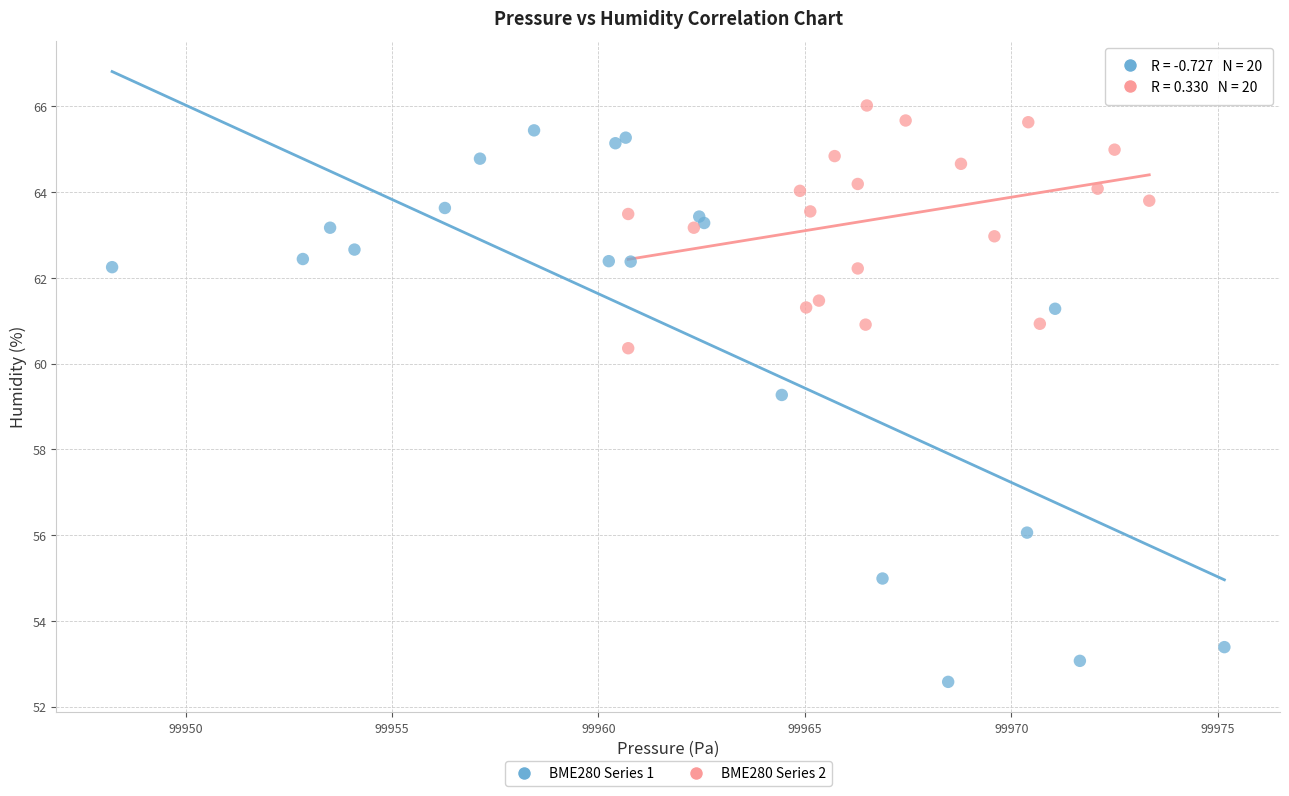

Which series reaches the minimum Y coordinate?

BME280 Series 1